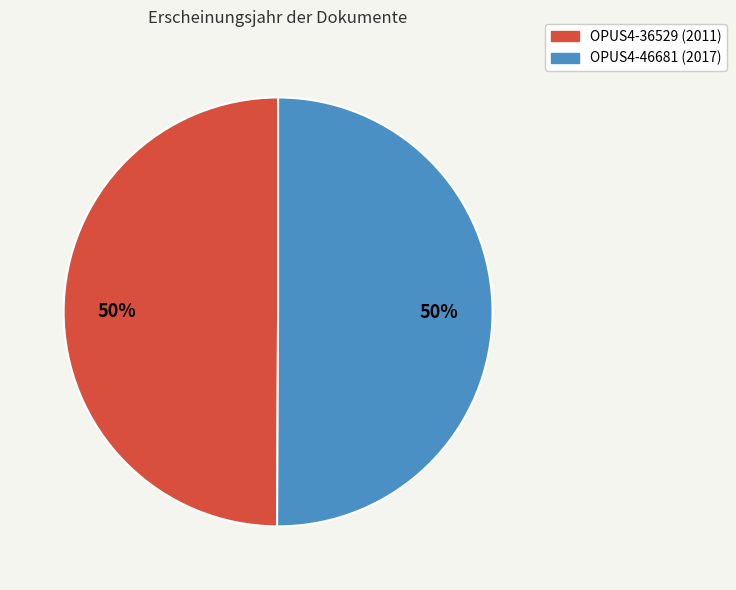

What is the ratio of the value at OPUS4-36529 to the value at OPUS4-46681?

1.0